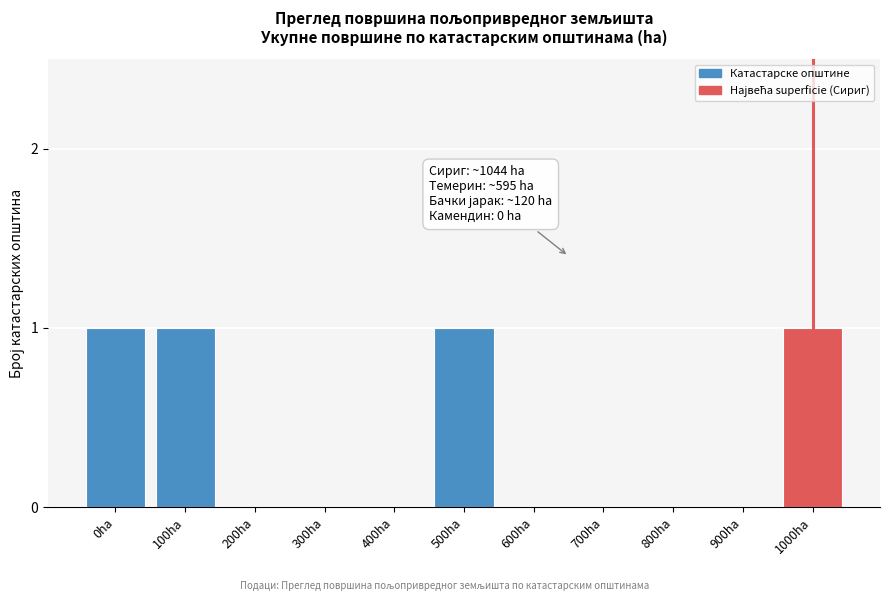

Reading right to left, what are all the values shown in this chart?

1000ha=1	900ha=0	800ha=0	700ha=0	600ha=0	500ha=1	400ha=0	300ha=0	200ha=0	100ha=1	0ha=1